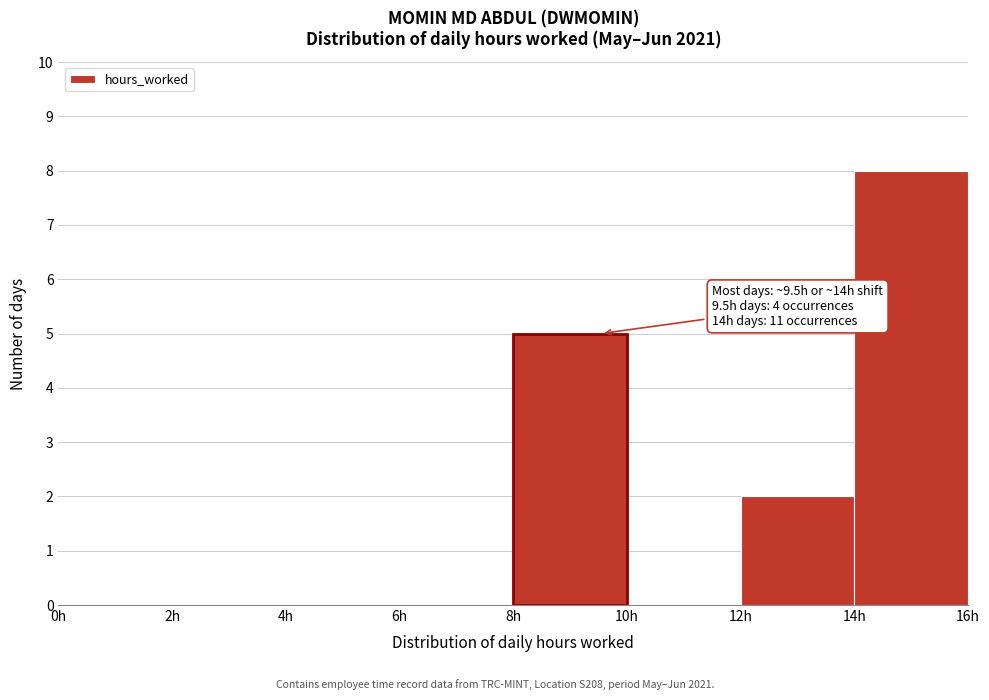

Over which range of the x-axis is the bar tallest?

14 to 16